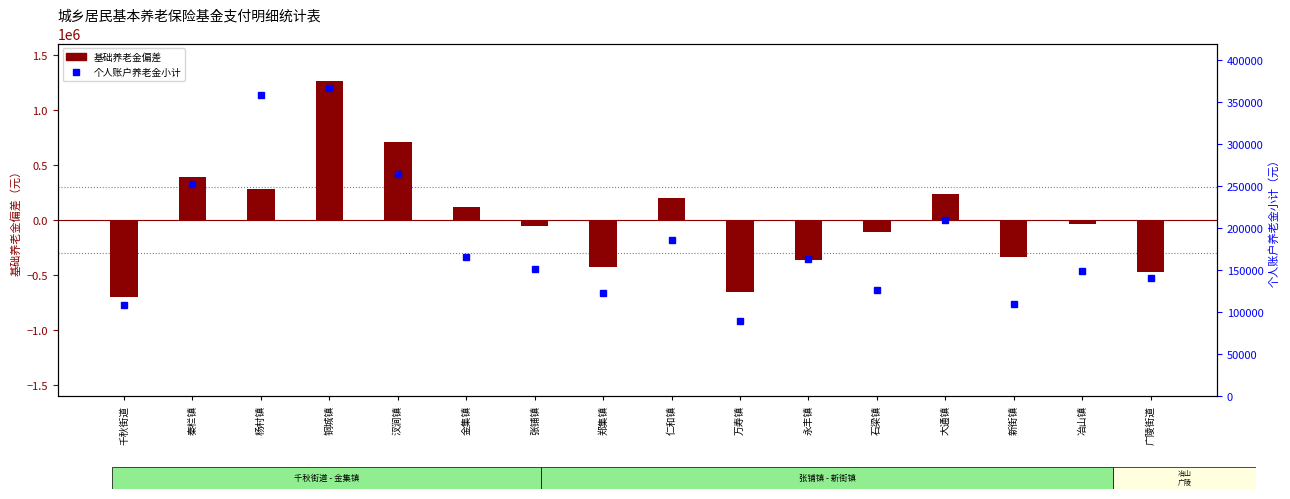

At which label does 个人账户养老金小计 first exceed 163487?

秦栏镇